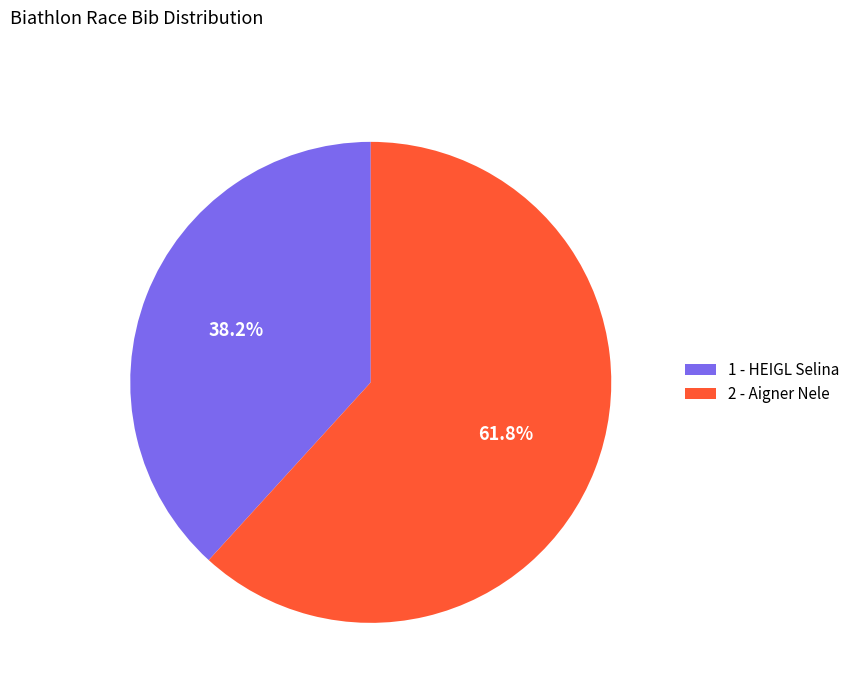

What percentage do 2 - Aigner Nele and 1 - HEIGL Selina together represent?

100.0%